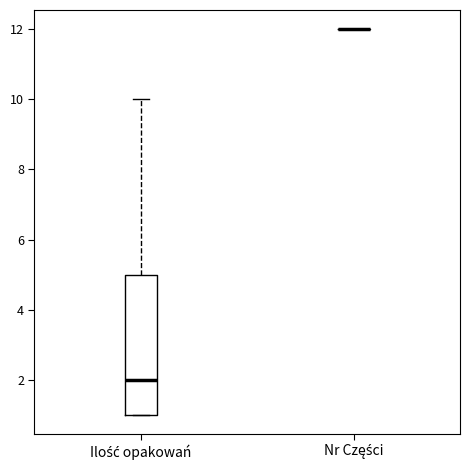

Which box is the tallest, from its lower edge to its upper edge?

Ilość opakowań